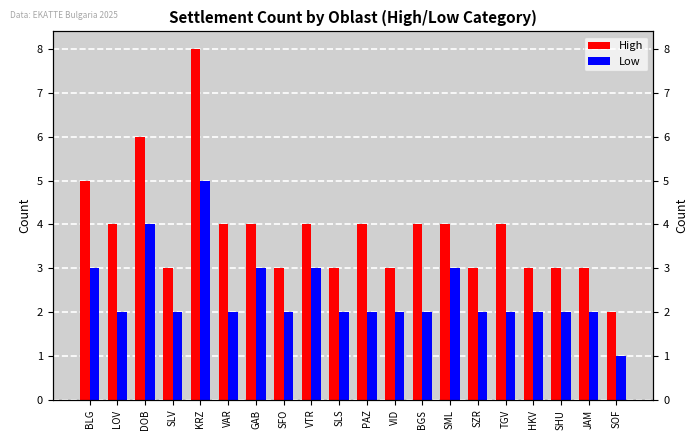

Reading left to right, what are all the values shown in this chart?

High: BLG=5	LOV=4	DOB=6	SLV=3	KRZ=8	VAR=4	GAB=4	SFO=3	VTR=4	SLS=3	PAZ=4	VID=3	BGS=4	SML=4	SZR=3	TGV=4	HKV=3	SHU=3	JAM=3	SOF=2
Low: BLG=3	LOV=2	DOB=4	SLV=2	KRZ=5	VAR=2	GAB=3	SFO=2	VTR=3	SLS=2	PAZ=2	VID=2	BGS=2	SML=3	SZR=2	TGV=2	HKV=2	SHU=2	JAM=2	SOF=1